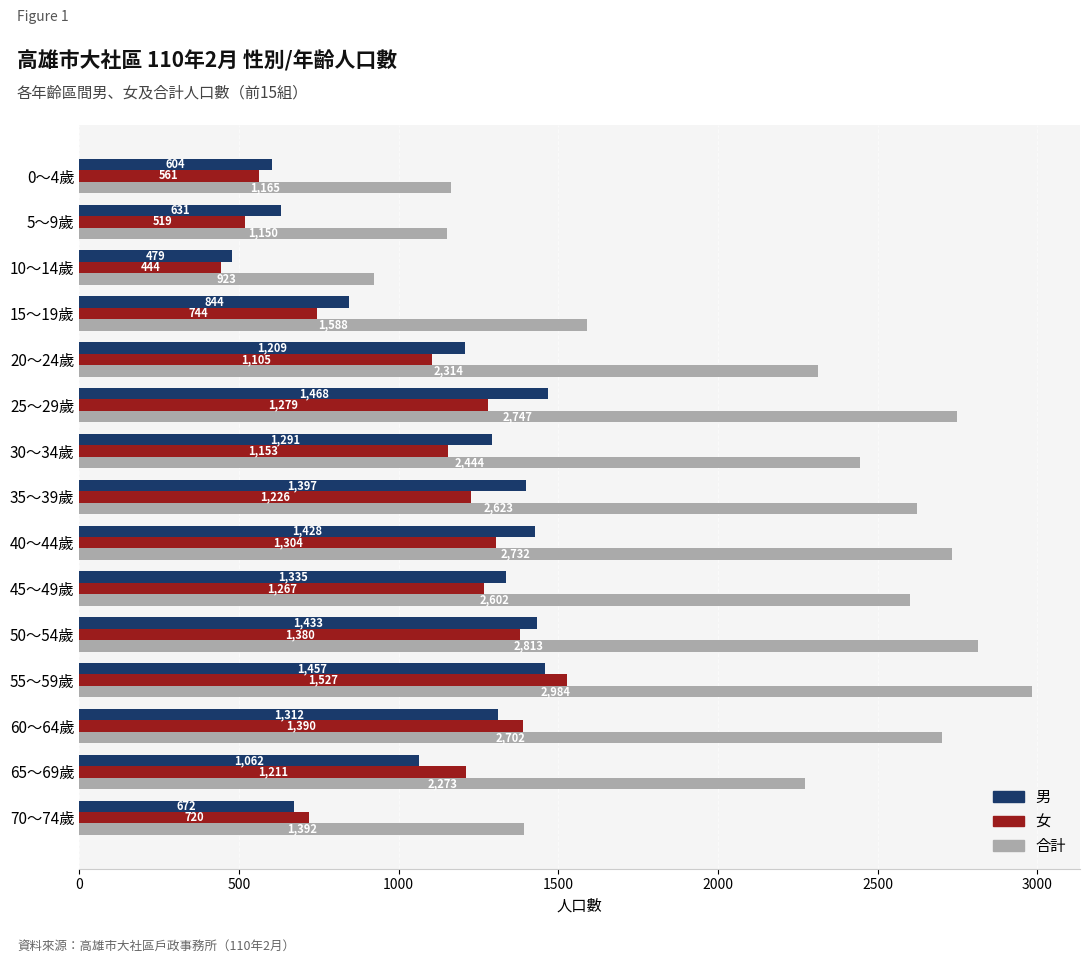

At which category does the chart reach its peak across all series?

55～59歲